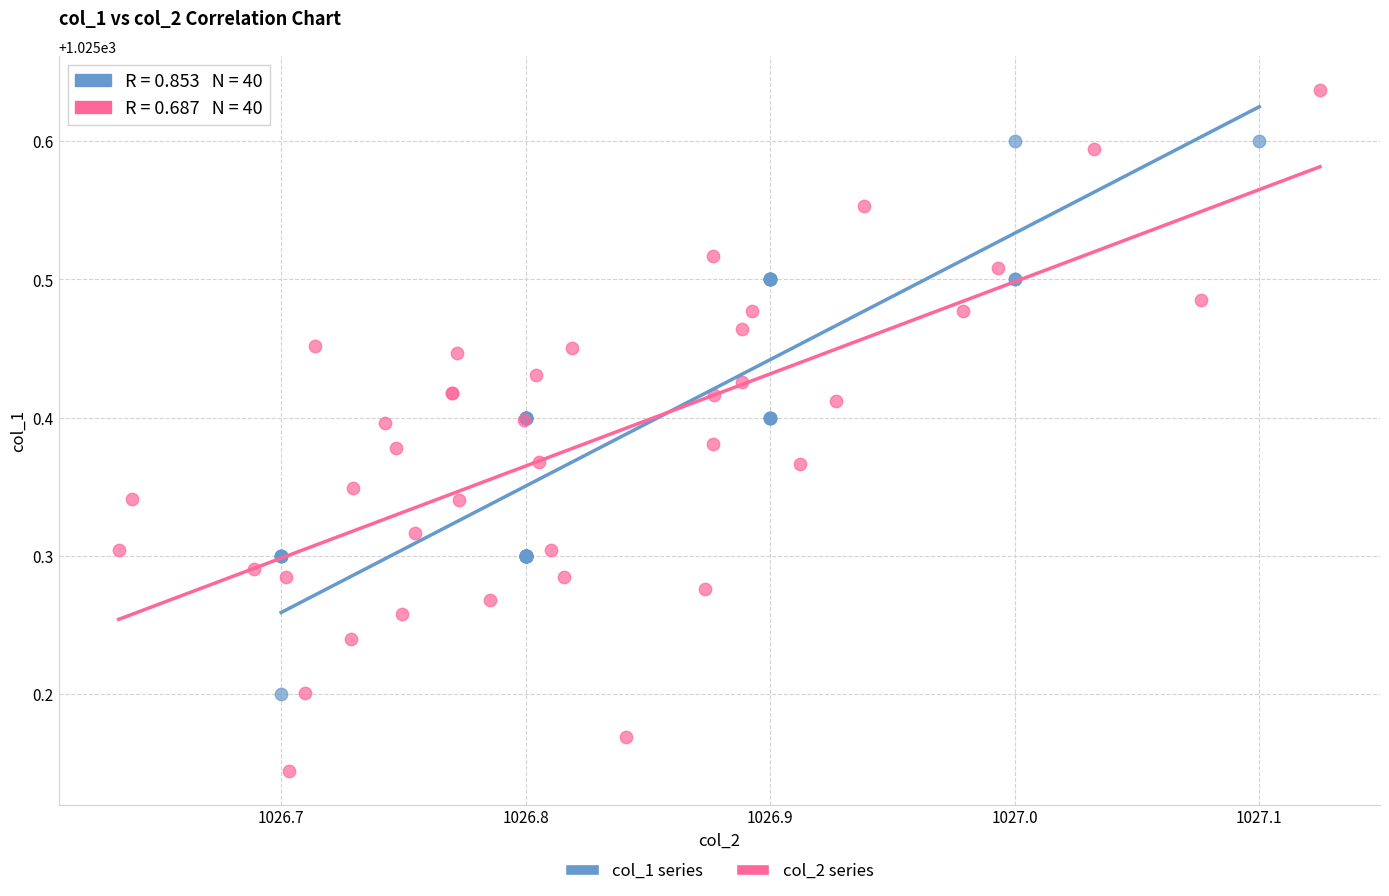

Which series contains the lowest Y value?

col_2 series